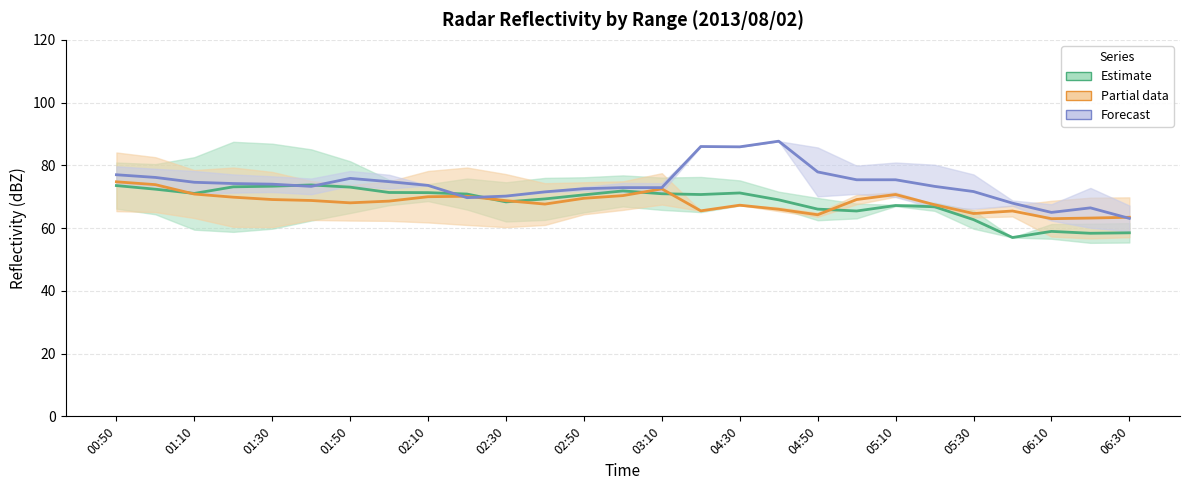

List the series in order of their peak value, lowest first.

Estimate, Partial data, Forecast